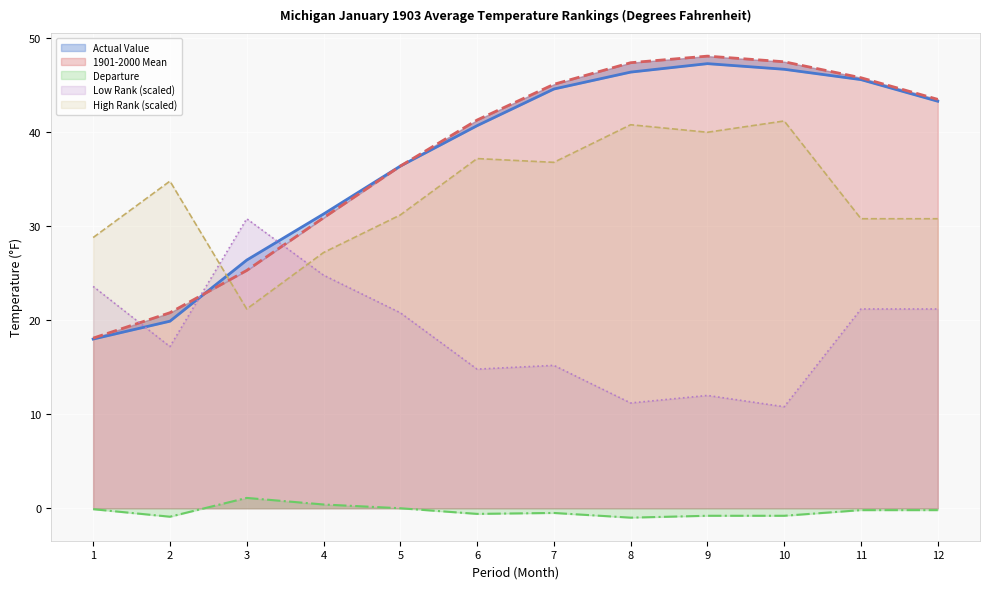

Does the chart display data point markers on the line(s)?

No